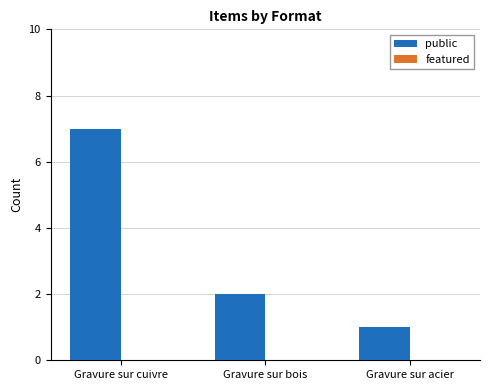

Does the chart contain any negative values?

No